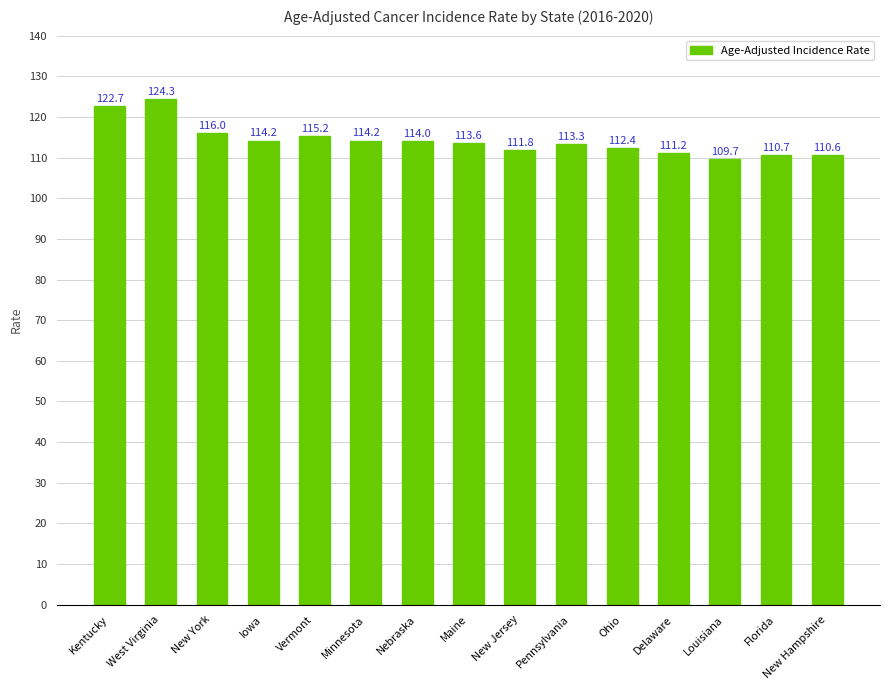

How many categories are shown in the chart?

15